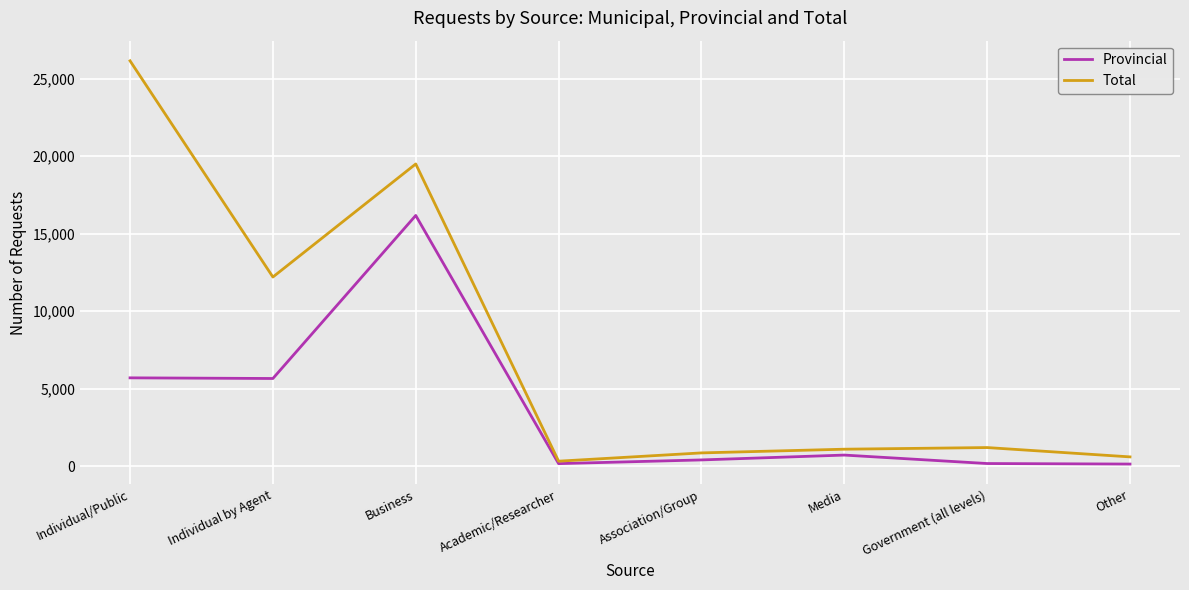

How many interior local peaks does the Provincial series have?

2